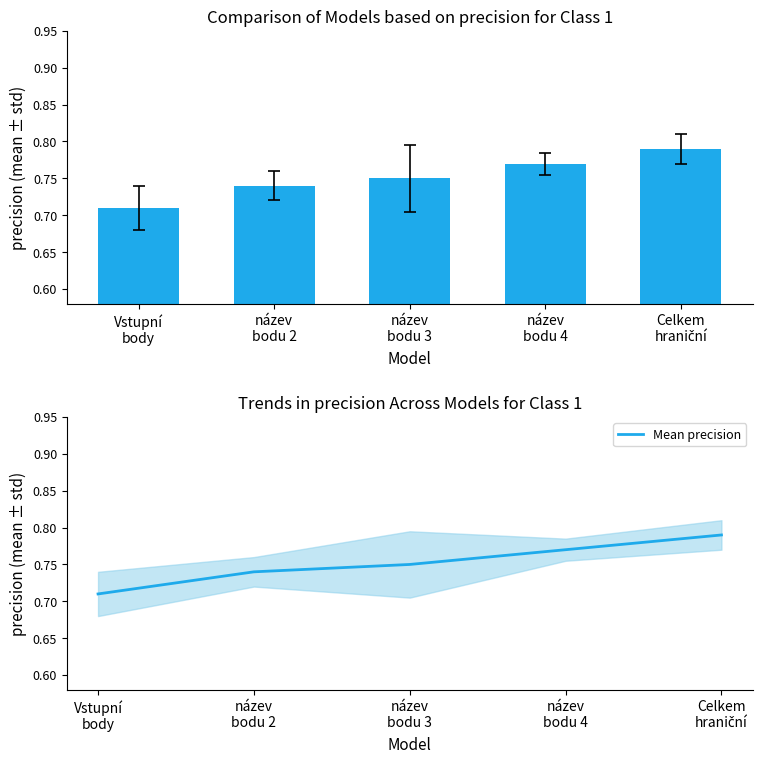

What is the maximum value shown in the chart?

0.8